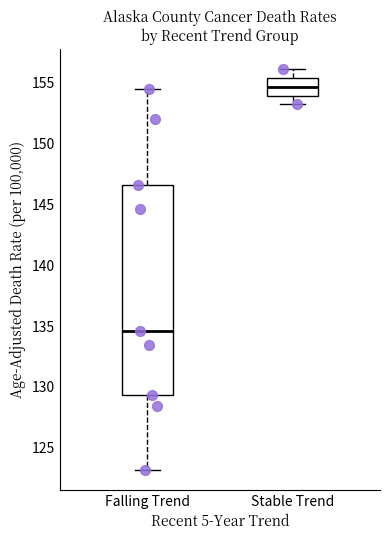

Reading left to right, read every box against the y-axis: the position of its median line, the range the box covers, and the ends of its whiskers. The values are not printed on the chart, so give them approximately, as read against the axis.

Falling Trend: median 134.5, box 129.5 to 146.5, whiskers 123.0 to 154.5
Stable Trend: median 154.5, box 154.0 to 155.5, whiskers 153.0 to 156.0